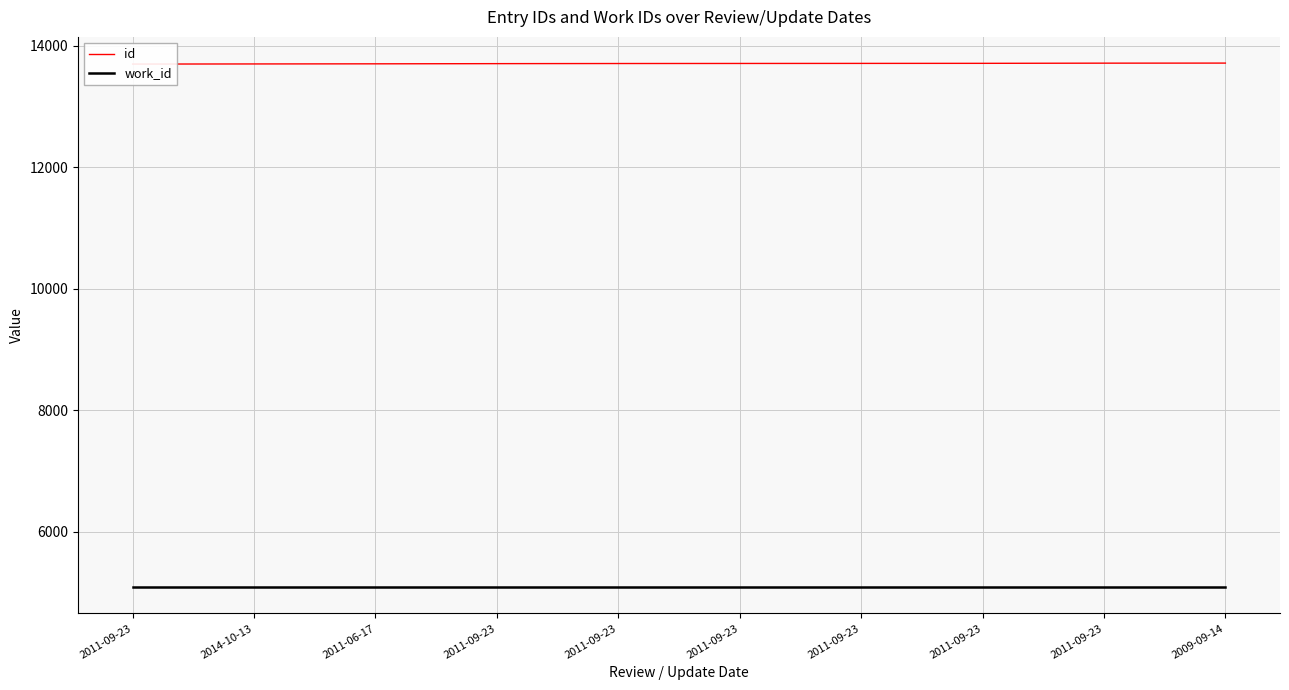

What is the greatest value displayed?

13717